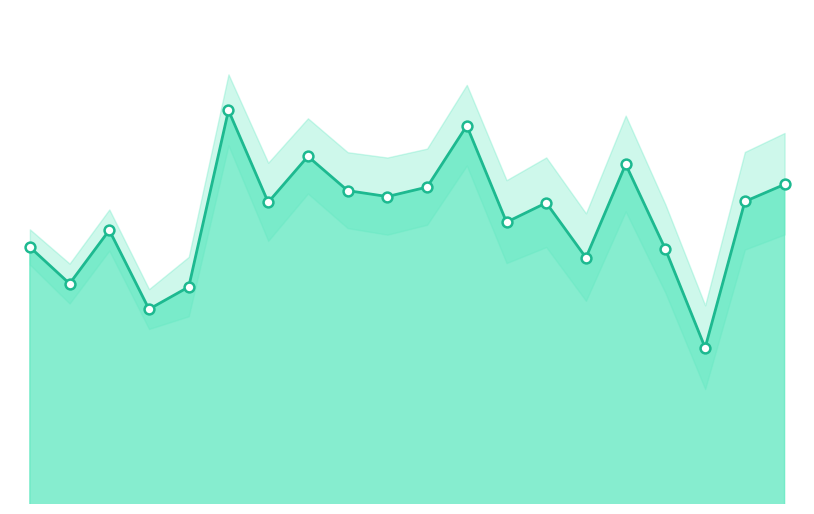

Which has a higher value, Hall or Houston?

Hall